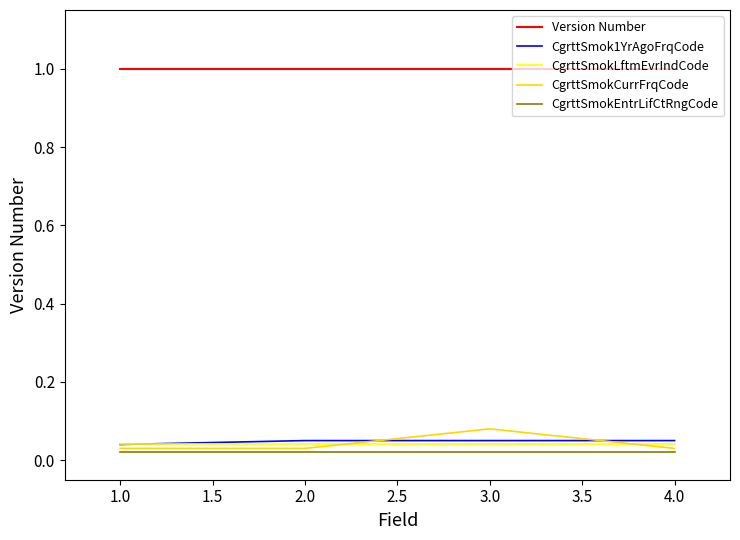

Which series has the widest spread of values?

CgrttSmokCurrFrqCode